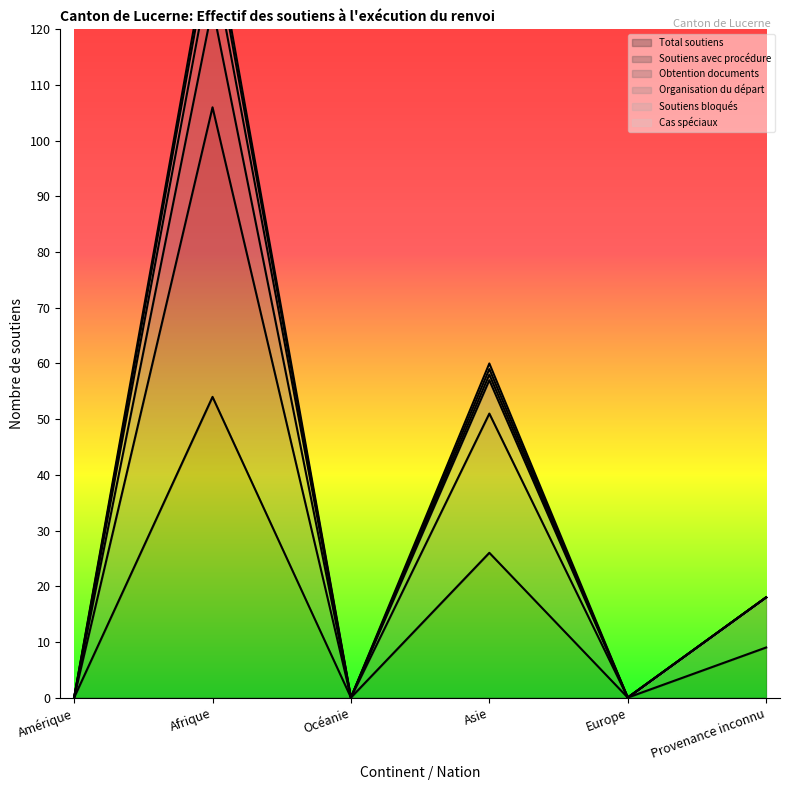

True or false: Total soutiens and Soutiens avec procédure intersect in this chart.

False